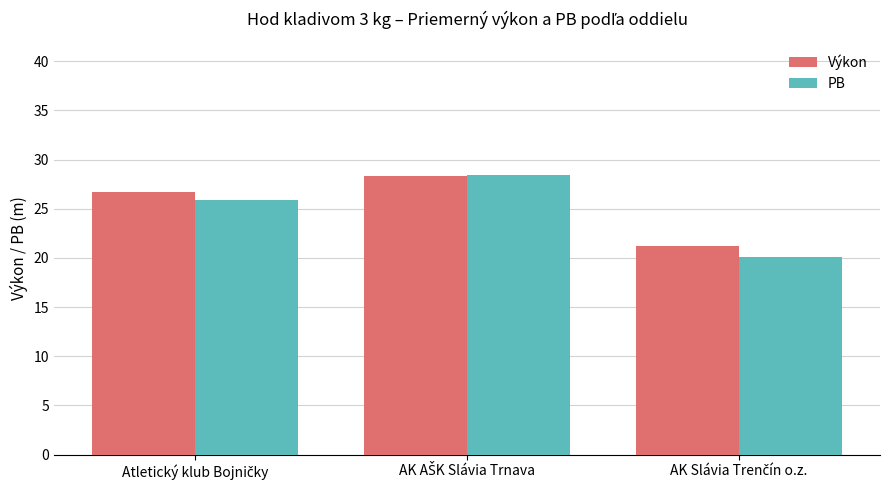

What is the difference between the maximum and minimum values in the PB series?

8.4